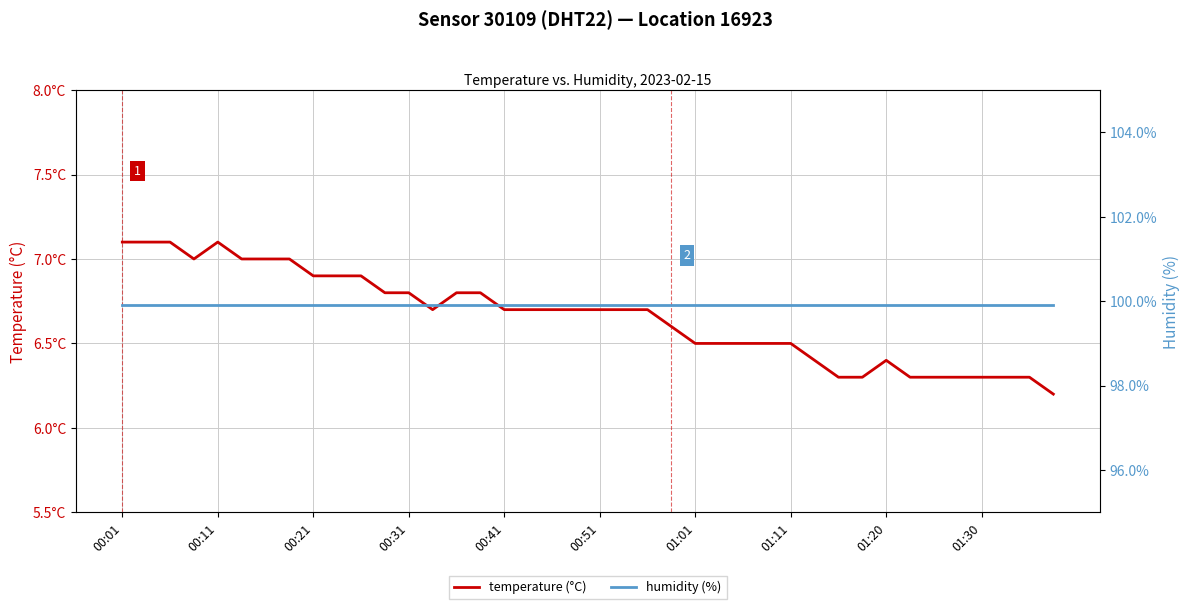

Does the chart have visible grid lines?

Yes